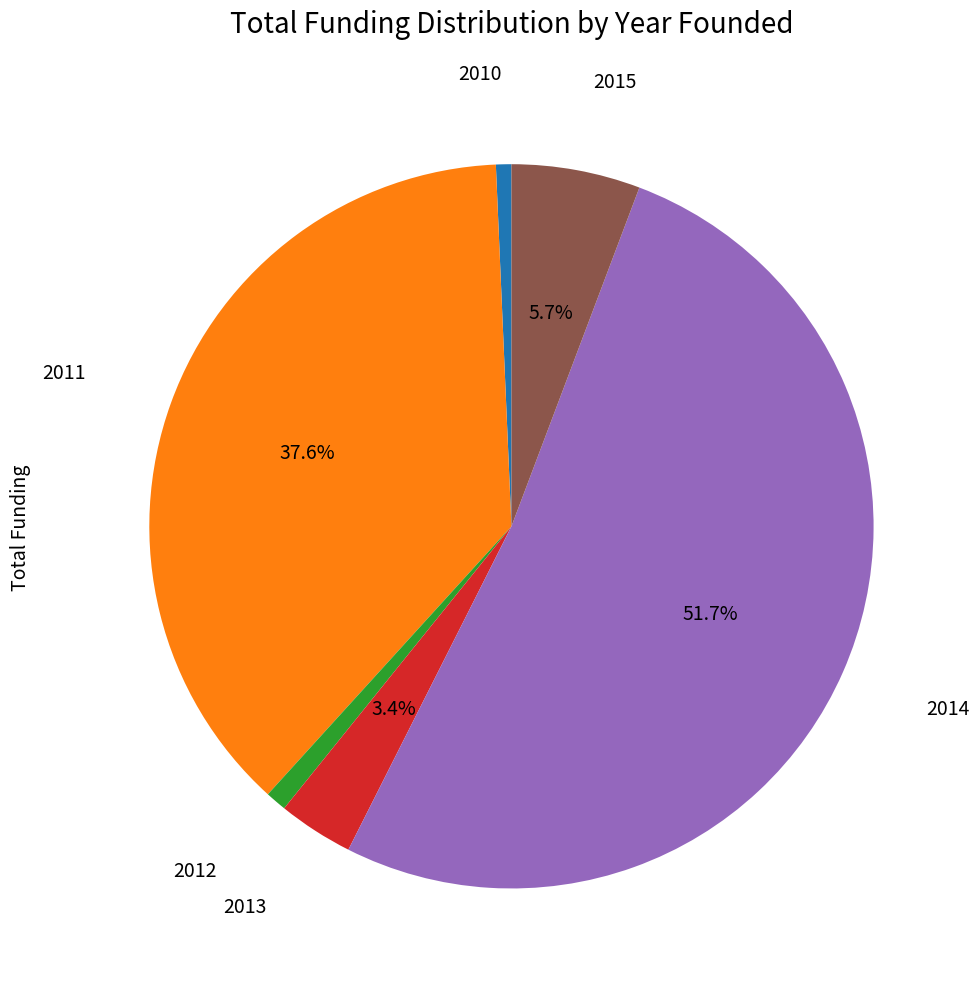

Is there any slice that represents more than half of the pie?

Yes